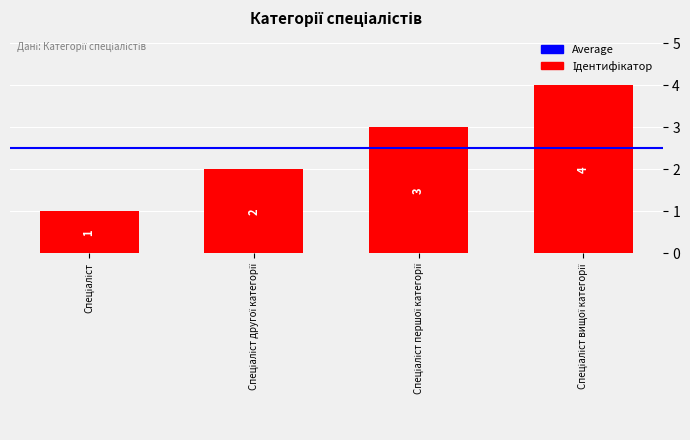

How many distinct data groups are displayed?

1